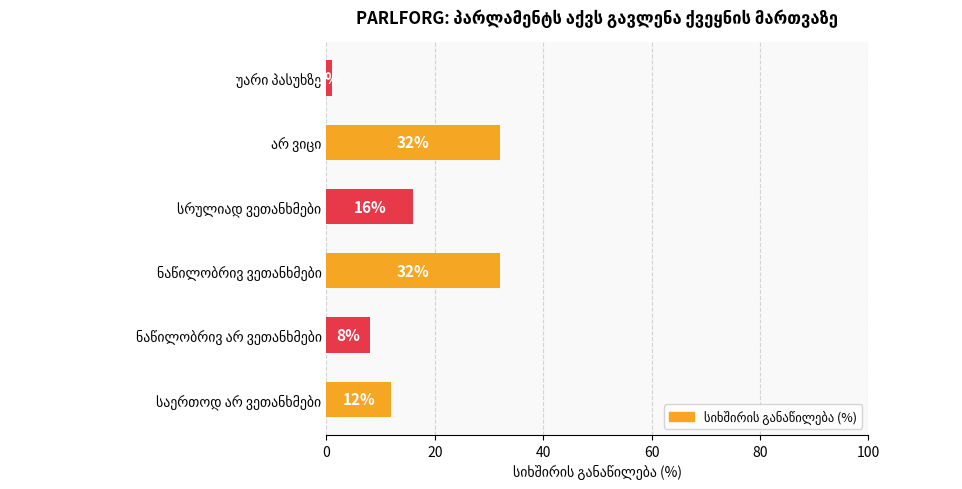

How many values are between 8 and 32?

5